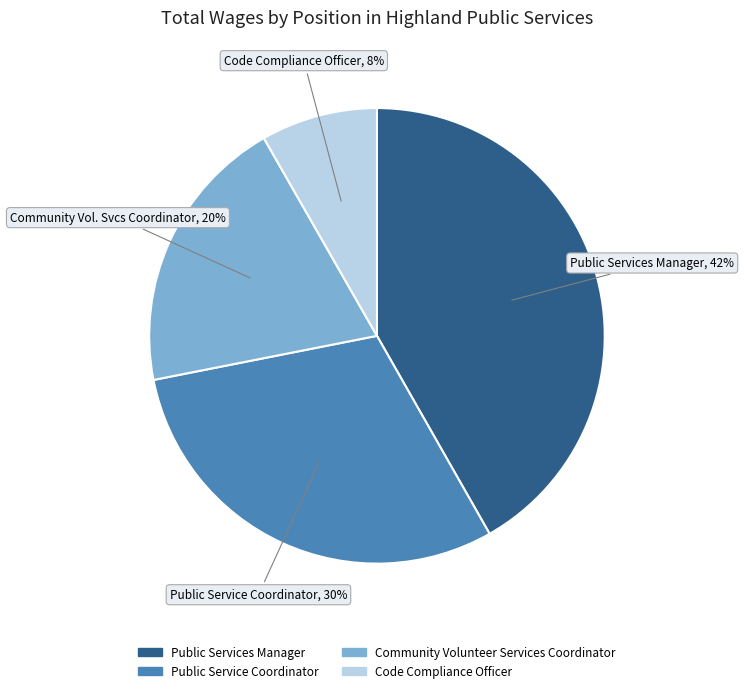

Rank the categories by value from lowest to highest.

Code Compliance Officer, Community Volunteer Services Coordinator, Public Service Coordinator, Public Services Manager